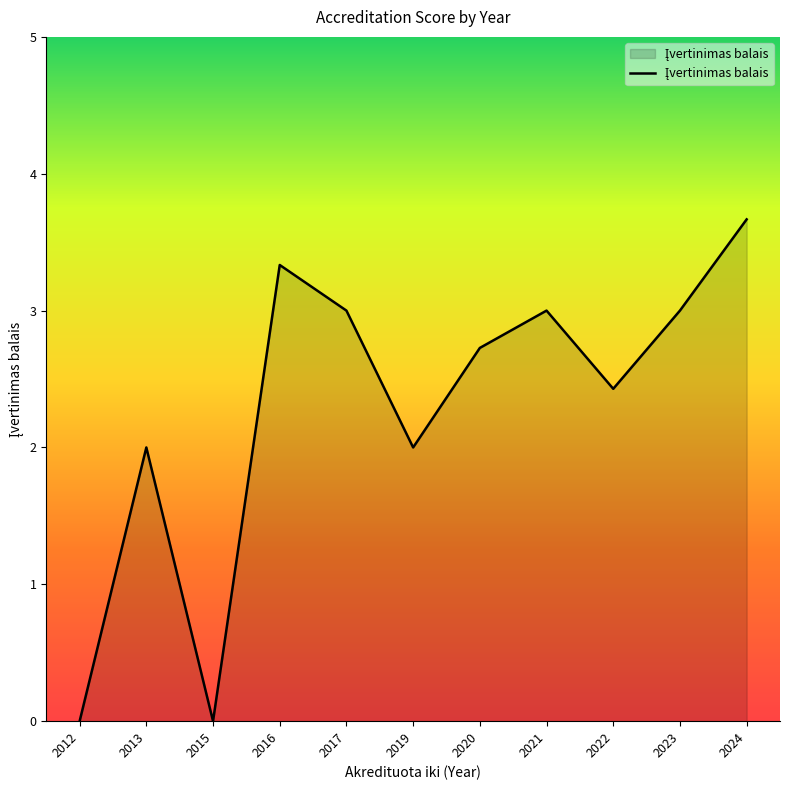

The chart shows a value of 1 at 2013. True or false?

False